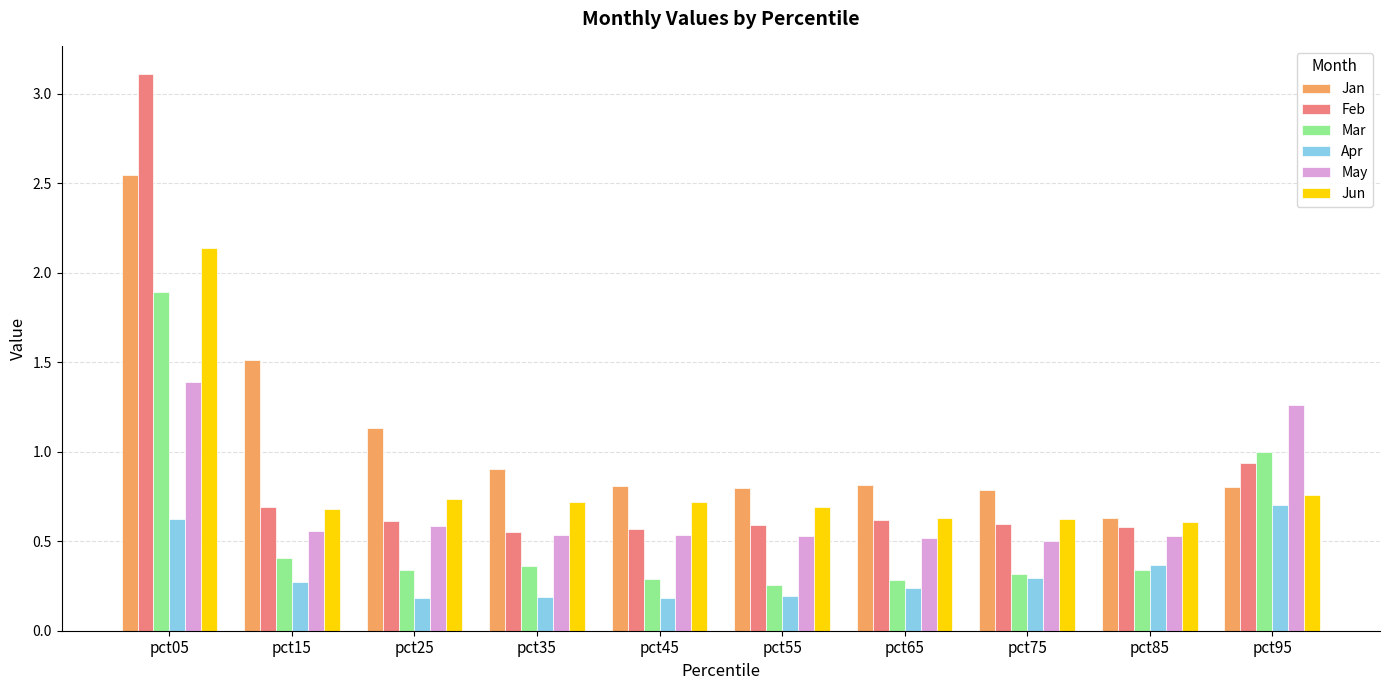

Between pct15 and pct85, which series saw the biggest shift?

Jan